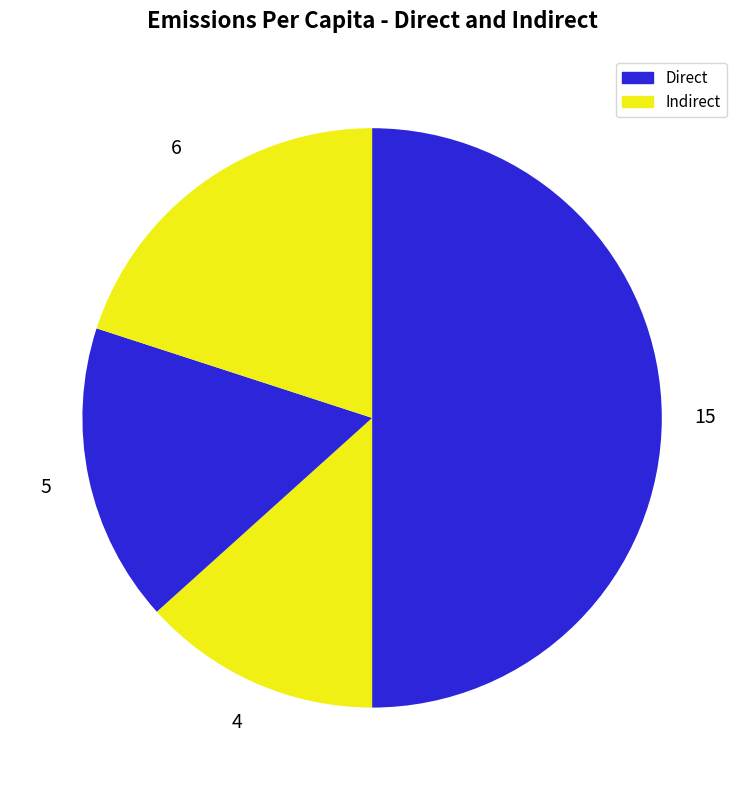

To the nearest percent, what is the difference between the largest and smallest slice percentages?

37%